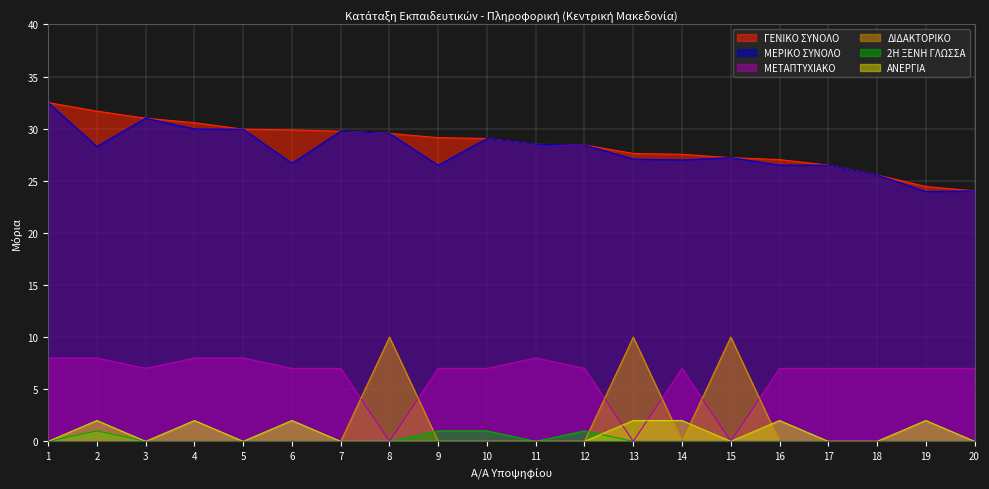

Reading left to right, transcribe all the data shown in this chart.

ΓΕΝΙΚΟ ΣΥΝΟΛΟ: 1=32.5	2=31.7	3=31.0	4=30.6	5=29.9	6=29.9	7=29.8	8=29.5	9=29.1	10=29.1	11=28.5	12=28.4	13=27.6	14=27.5	15=27.2	16=27.0	17=26.5	18=25.6	19=24.4	20=24.0
ΜΕΡΙΚΟ ΣΥΝΟΛΟ: 1=32.5	2=28.3	3=31.0	4=30.0	5=29.9	6=26.7	7=29.8	8=29.5	9=26.5	10=29.1	11=28.5	12=28.4	13=27.1	14=27.0	15=27.2	16=26.5	17=26.5	18=25.6	19=24.0	20=24.0
ΜΕΤΑΠΤΥΧΙΑΚΟ: 1=8.0	2=8.0	3=7.0	4=8.0	5=8.0	6=7.0	7=7.0	8=0.0	9=7.0	10=7.0	11=8.0	12=7.0	13=0.0	14=7.0	15=0.0	16=7.0	17=7.0	18=7.0	19=7.0	20=7.0
ΔΙΔΑΚΤΟΡΙΚΟ: 1=0.0	2=0.0	3=0.0	4=0.0	5=0.0	6=0.0	7=0.0	8=10.0	9=0.0	10=0.0	11=0.0	12=0.0	13=10.0	14=0.0	15=10.0	16=0.0	17=0.0	18=0.0	19=0.0	20=0.0
2Η ΞΕΝΗ ΓΛΩΣΣΑ: 1=0.0	2=1.0	3=0.0	4=0.0	5=0.0	6=0.0	7=0.0	8=0.0	9=1.0	10=1.0	11=0.0	12=1.0	13=0.0	14=0.0	15=0.0	16=0.0	17=0.0	18=0.0	19=0.0	20=0.0
ΑΝΕΡΓΙΑ: 1=0.0	2=2.0	3=0.0	4=2.0	5=0.0	6=2.0	7=0.0	8=0.0	9=0.0	10=0.0	11=0.0	12=0.0	13=2.0	14=2.0	15=0.0	16=2.0	17=0.0	18=0.0	19=2.0	20=0.0